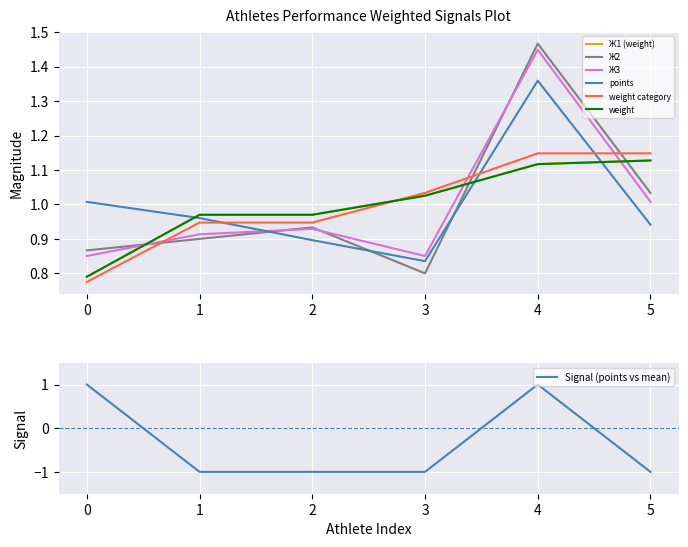

Which series ends up on top after the final intersection of points and Ж3?

Ж3